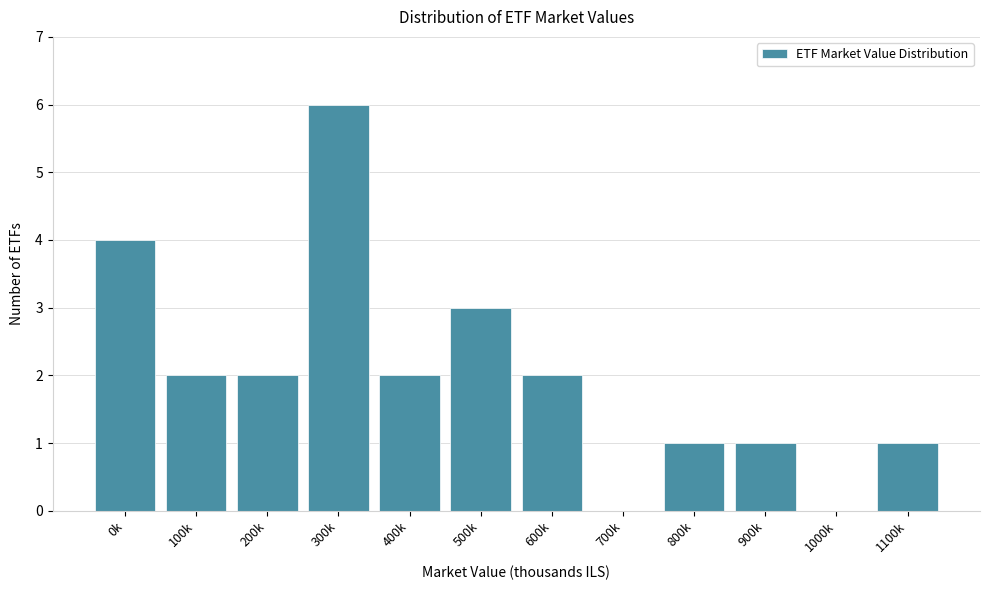

Reading left to right, what are all the values shown in this chart?

0k=4	100k=2	200k=2	300k=6	400k=2	500k=3	600k=2	700k=0	800k=1	900k=1	1000k=0	1100k=1